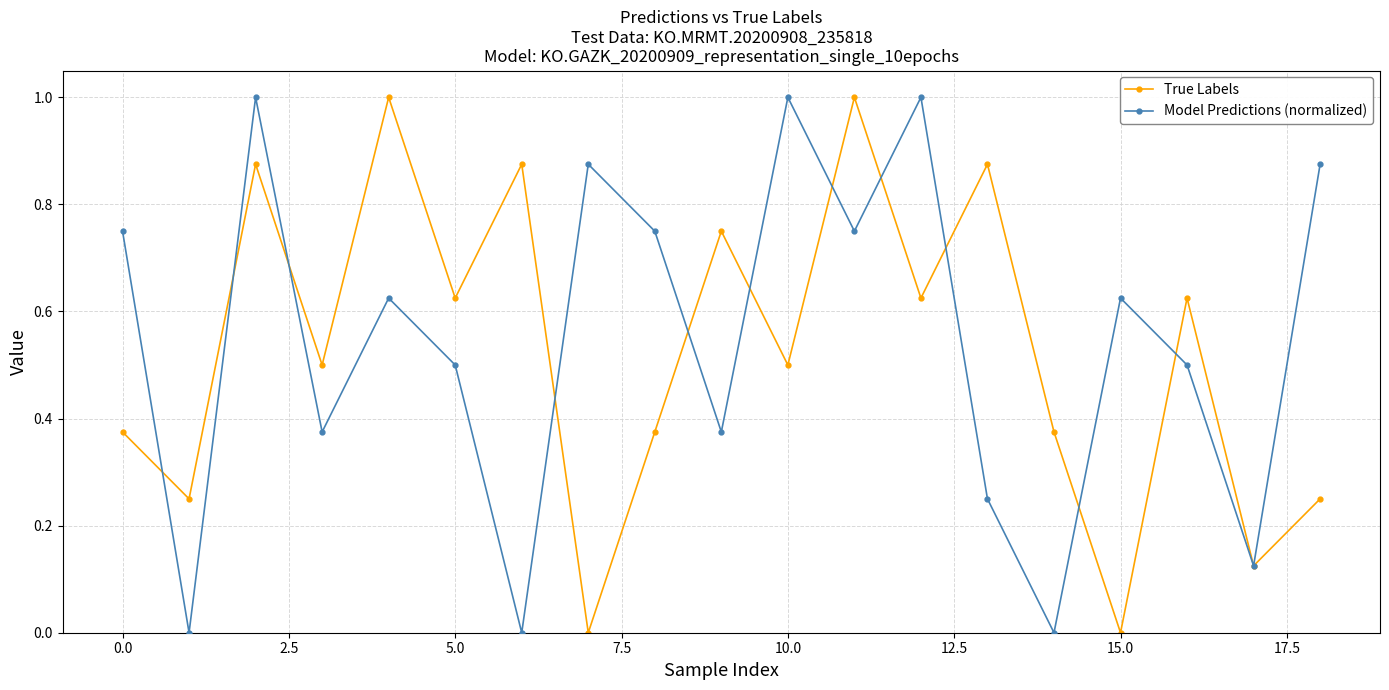

What is the maximum value for True Labels?

1.0